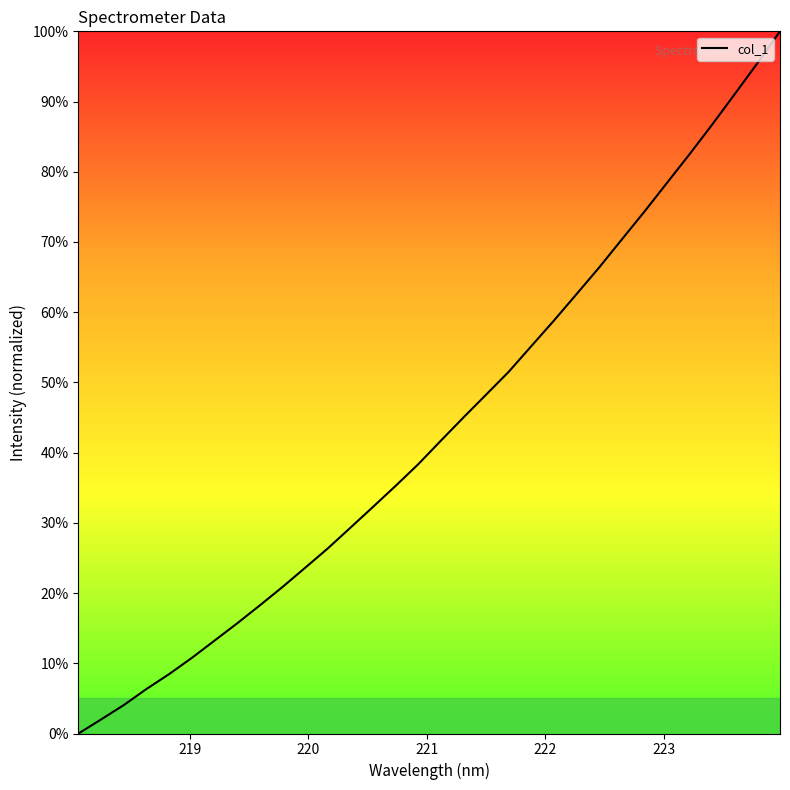

What is the difference between the maximum and minimum values?

100.0